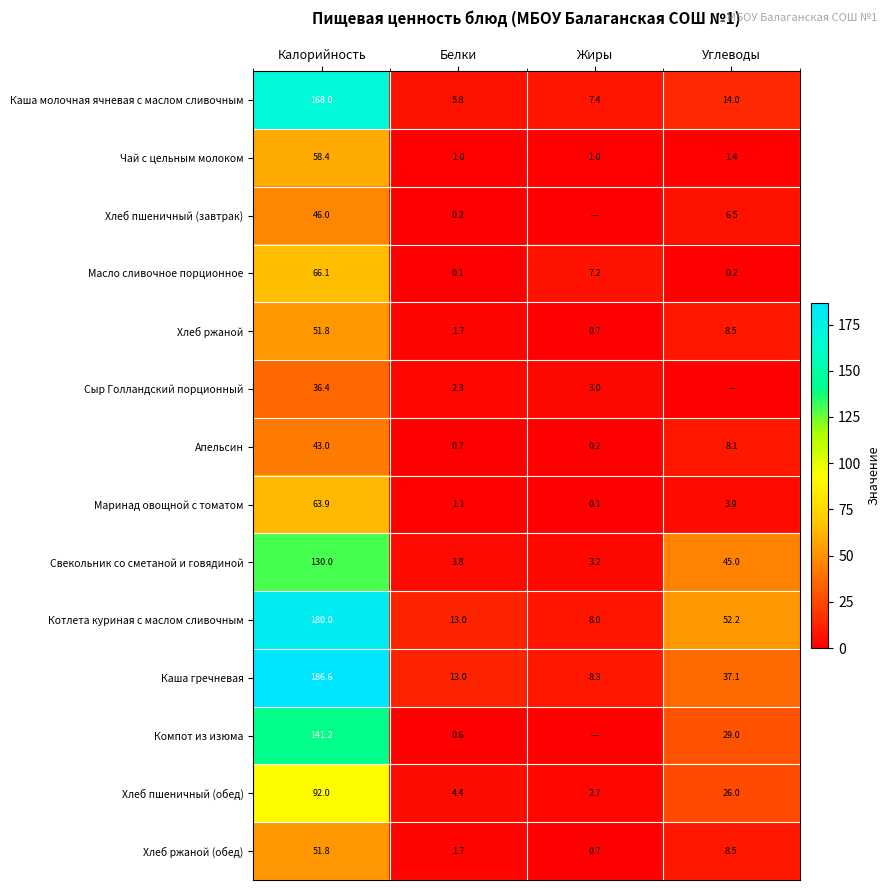

Count the number of data series in this chart.

14